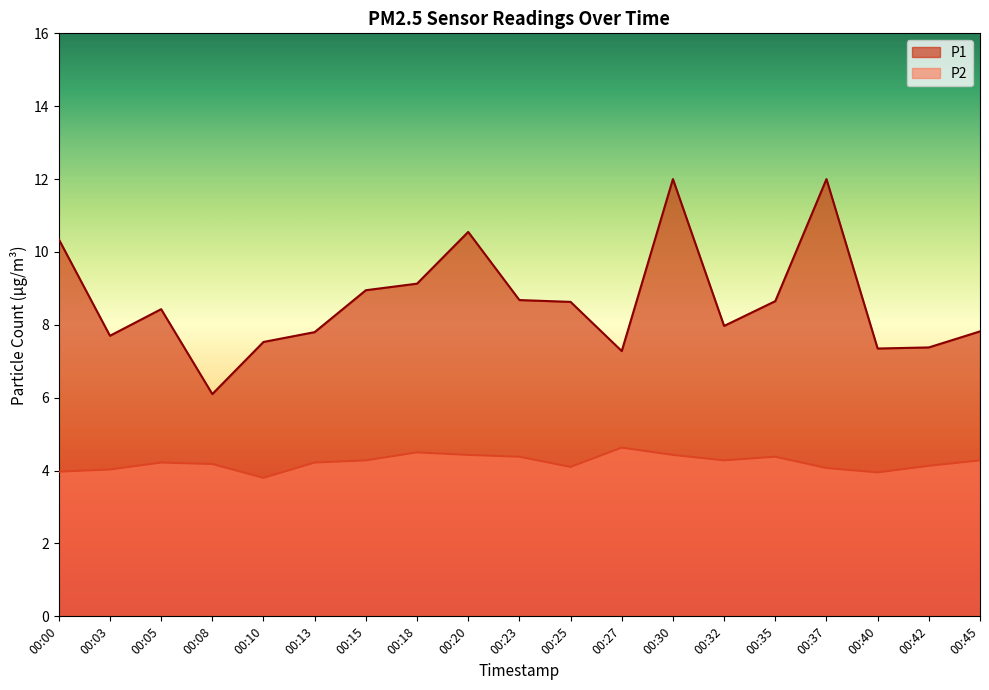

Reading left to right, transcribe all the data shown in this chart.

P1: 10.3	7.7	8.4	6.1	7.5	7.8	8.9	9.1	10.6	8.7	8.6	7.3	12.0	8.0	8.7	12.0	7.3	7.4	7.8
P2: 4.0	4.0	4.2	4.2	3.8	4.2	4.3	4.5	4.4	4.4	4.1	4.6	4.4	4.3	4.4	4.1	4.0	4.1	4.3